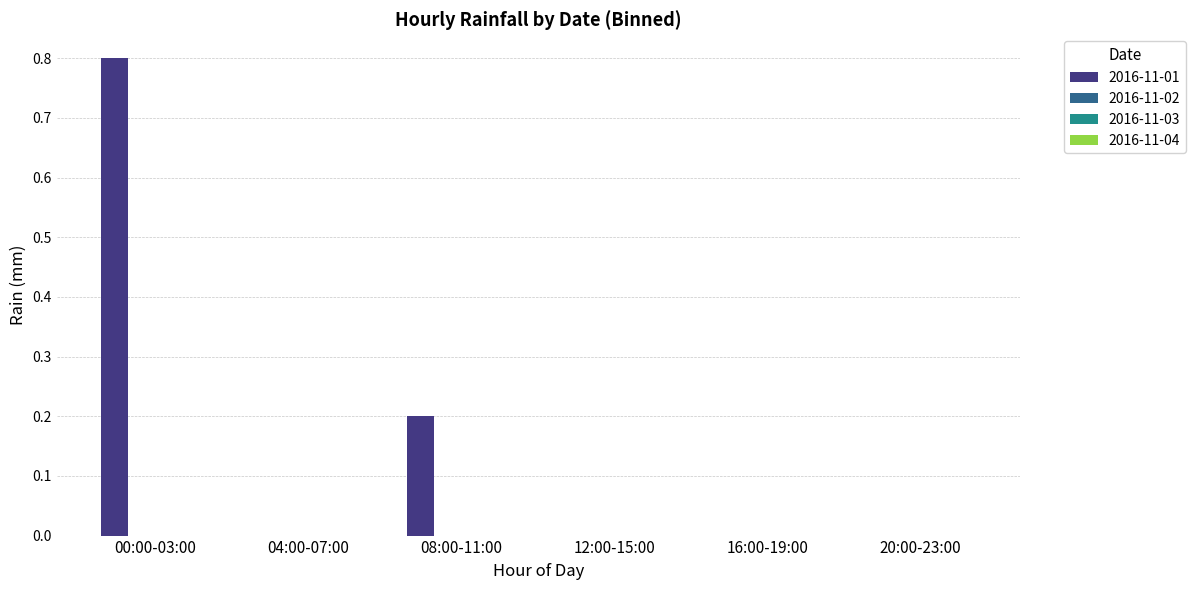

What is the greatest value displayed?

0.8